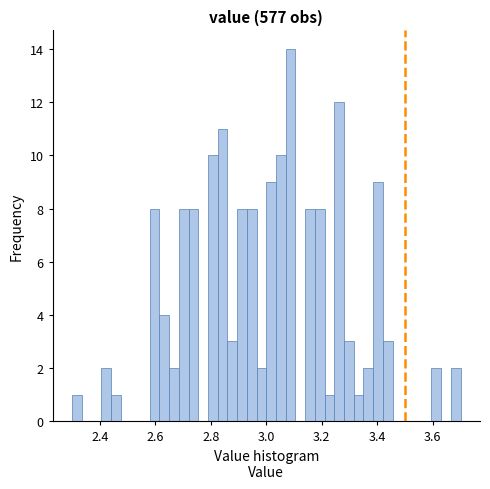

Around what value on the x-axis is the tallest bar? Give the approximate position of its centre, as read against the axis.

3.08